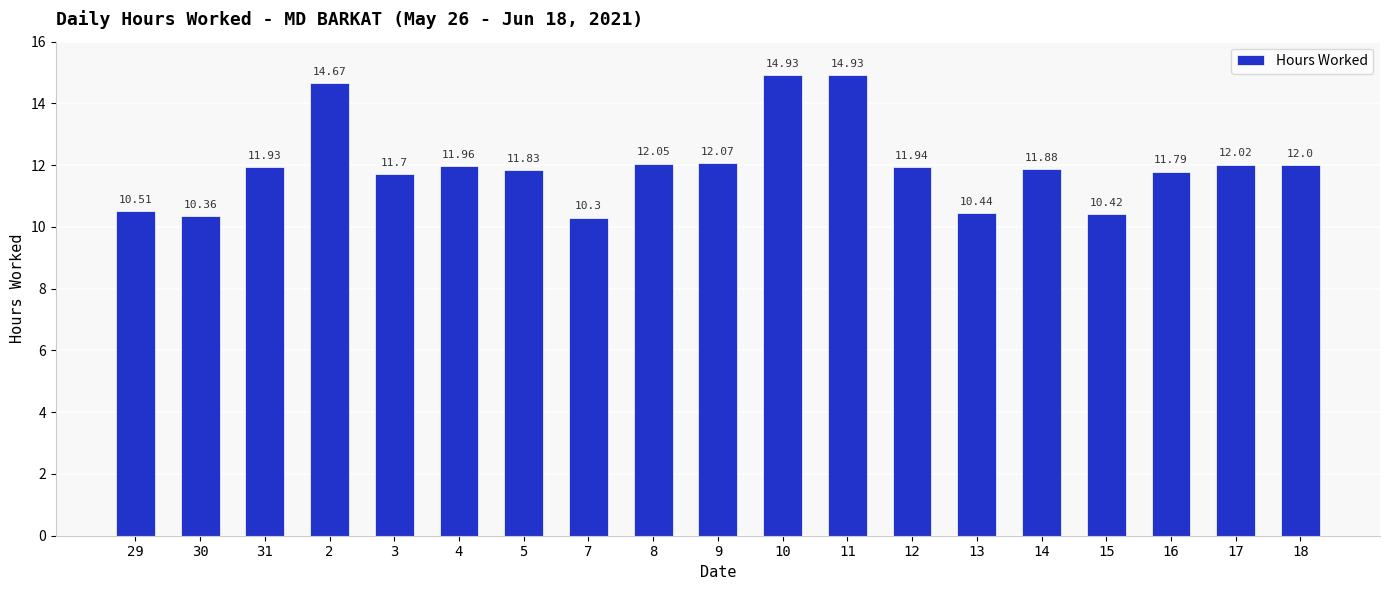

Where does the data first go above 11?

31